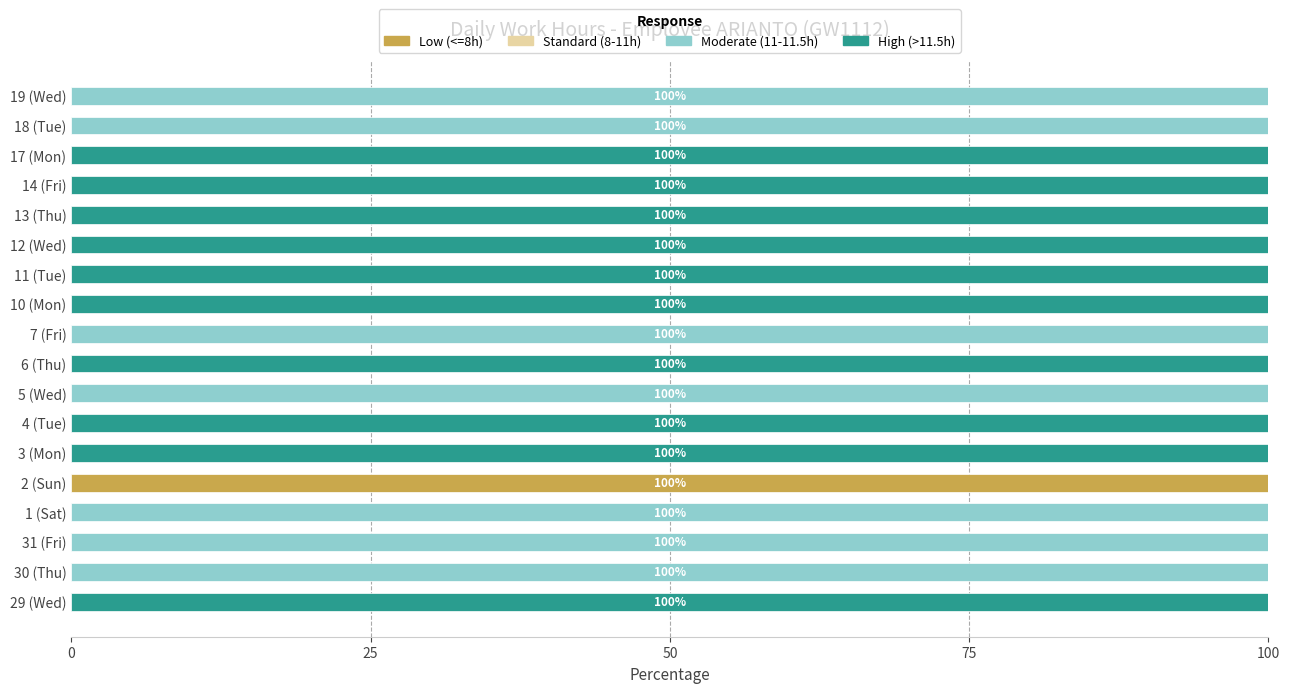

True or false: Low (<=8h) has a value of 0 at 4 (Tue).

True